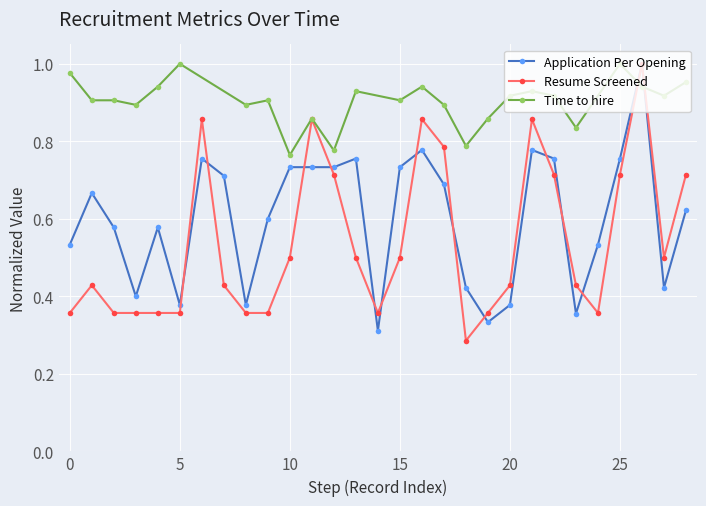

Is it true that Resume Screened equals 0.5 at 2013-03-07?

False